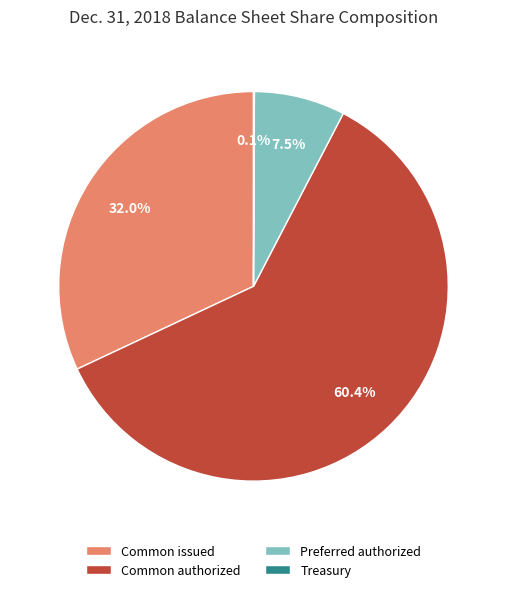

Is Common authorized the majority of the pie?

Yes